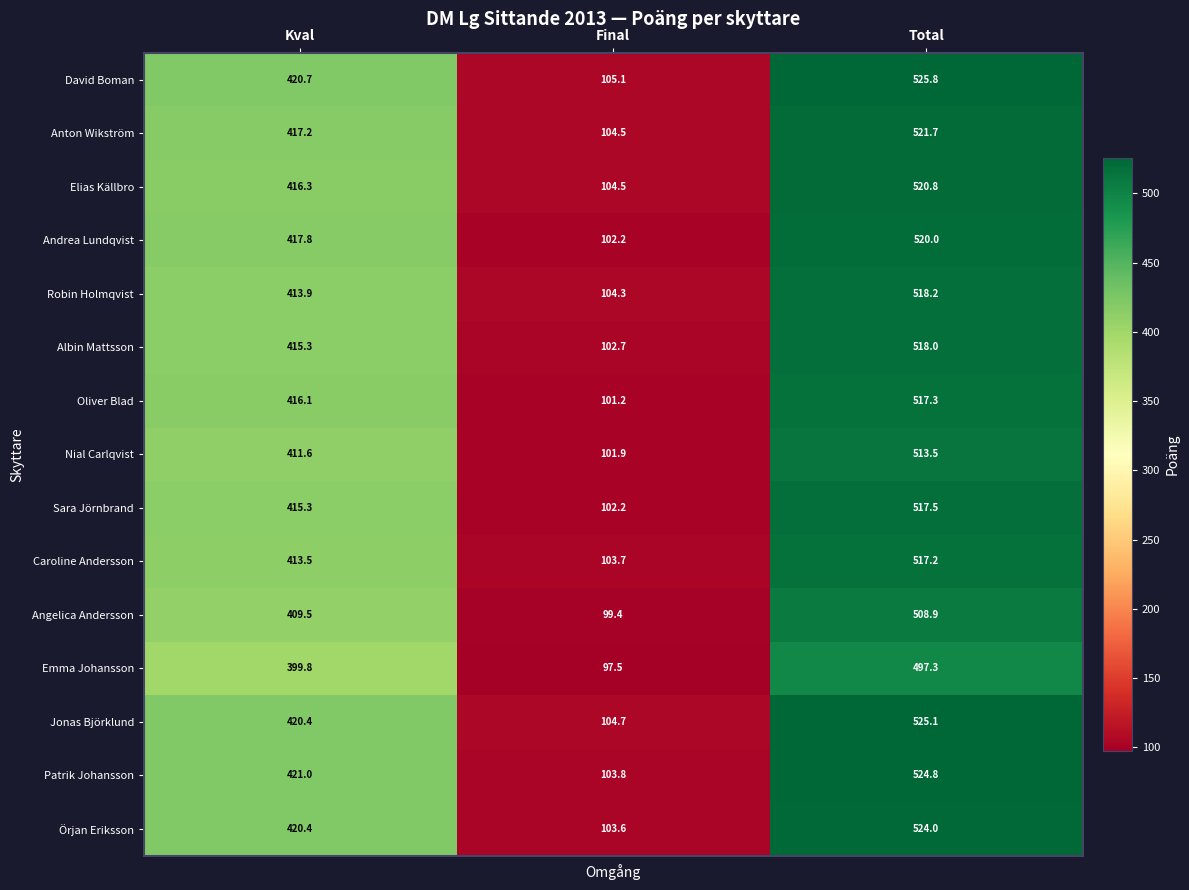

At how many categories does at least one series exceed 408?

2